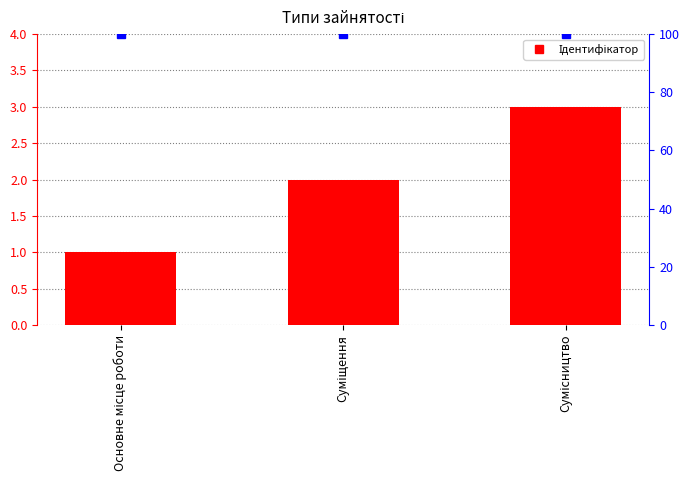

Does the chart contain any negative values?

No